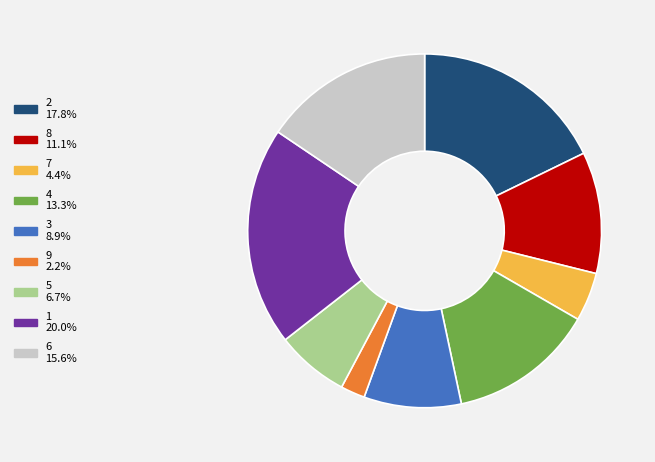

Is there a majority slice in this chart?

No